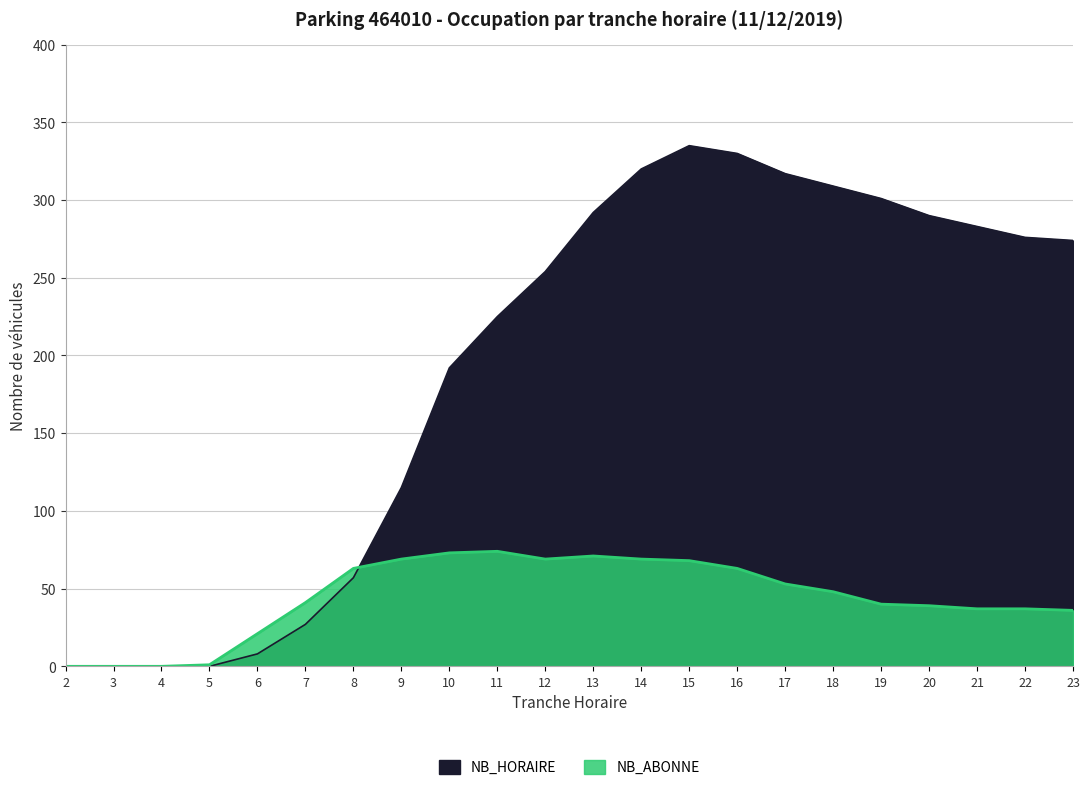

What is the sum of all NB_HORAIRE values?

4205